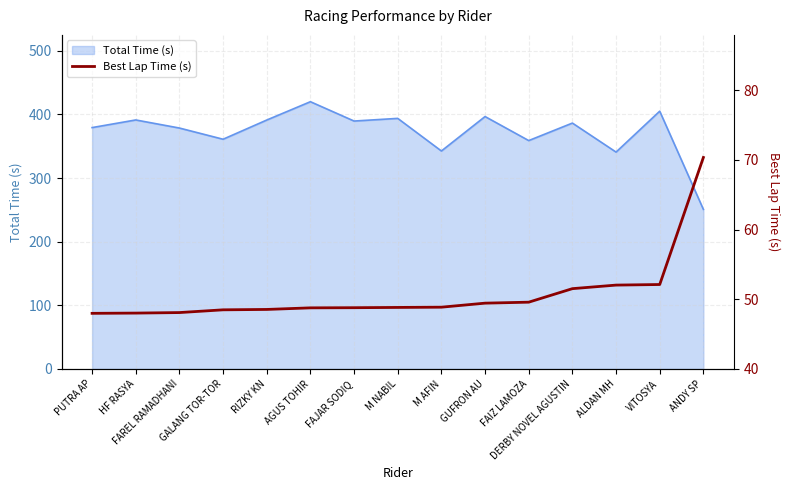

What is the minimum value for Total Time (s)?

250.8